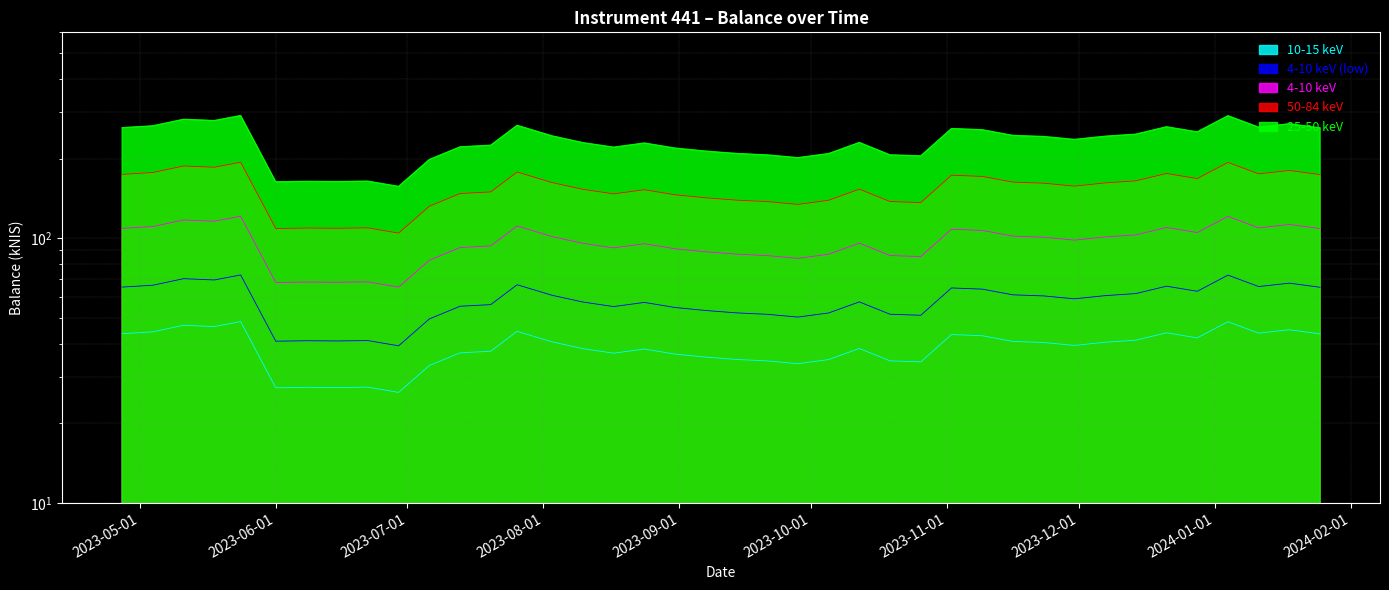

Rank the categories by value from highest to lowest.

2023-05-24, 2024-01-04, 2023-05-11, 2023-05-18, 2024-01-18, 2023-07-26, 2023-05-04, 2023-12-21, 2024-01-11, 2023-04-27, 2024-01-25, 2023-11-02, 2023-11-09, 2023-12-28, 2023-12-14, 2023-11-16, 2023-08-03, 2023-12-07, 2023-11-23, 2023-11-30, 2023-10-12, 2023-08-10, 2023-08-24, 2023-07-20, 2023-07-13, 2023-08-17, 2023-08-31, 2023-09-07, 2023-09-14, 2023-10-05, 2023-10-19, 2023-09-21, 2023-10-26, 2023-09-28, 2023-07-06, 2023-06-22, 2023-06-08, 2023-06-15, 2023-06-01, 2023-06-29